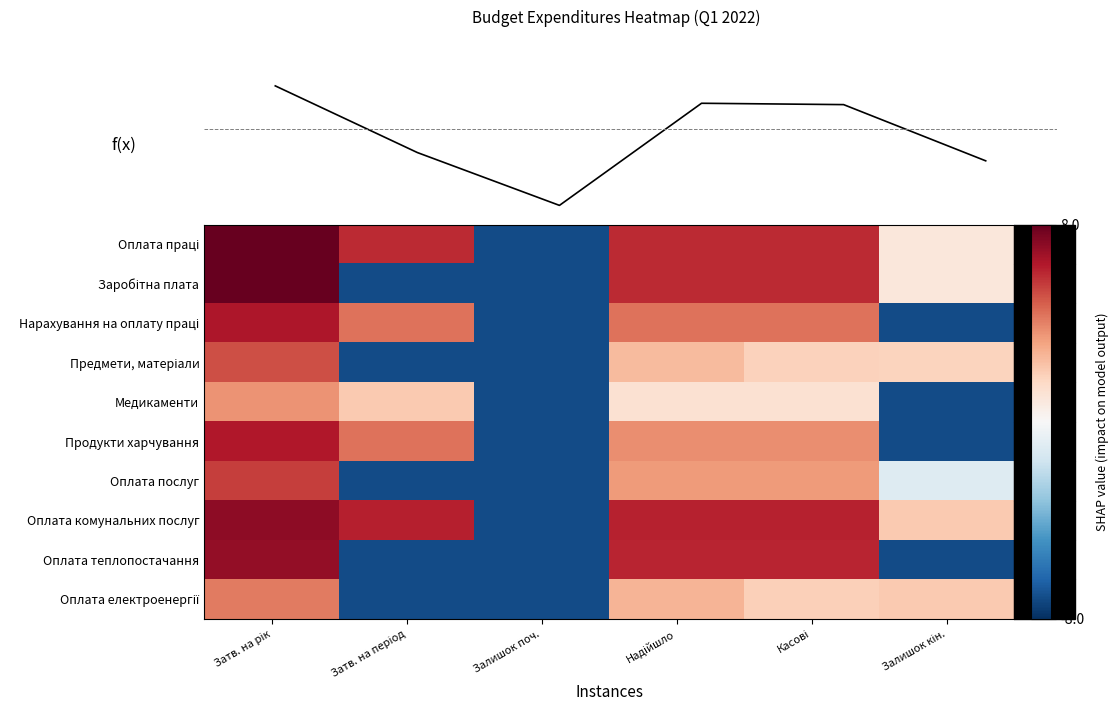

Which category has the lowest value in the Предмети, матеріали series?

Затв. на період